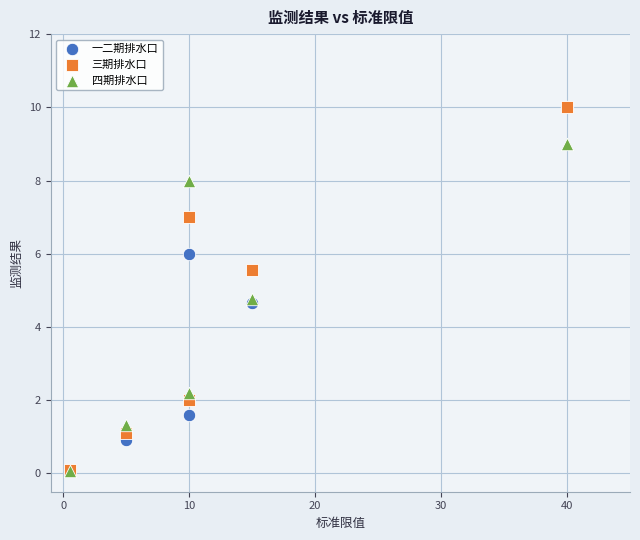

What are all the series names shown in the legend?

一二期排水口, 三期排水口, 四期排水口